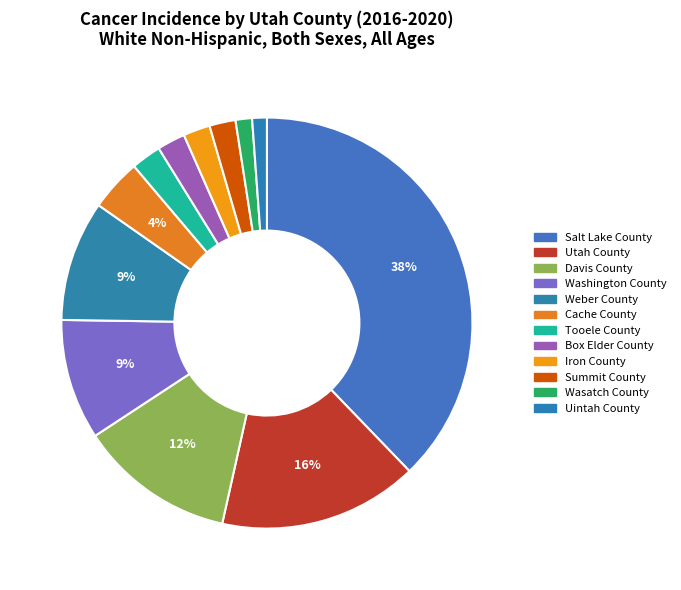

Count the number of slices in the pie.

12